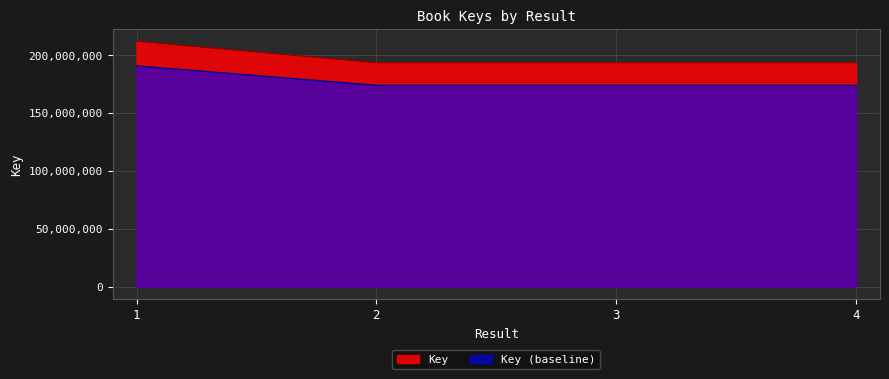

List the labels in order of value, smallest first.

4, 3, 2, 1